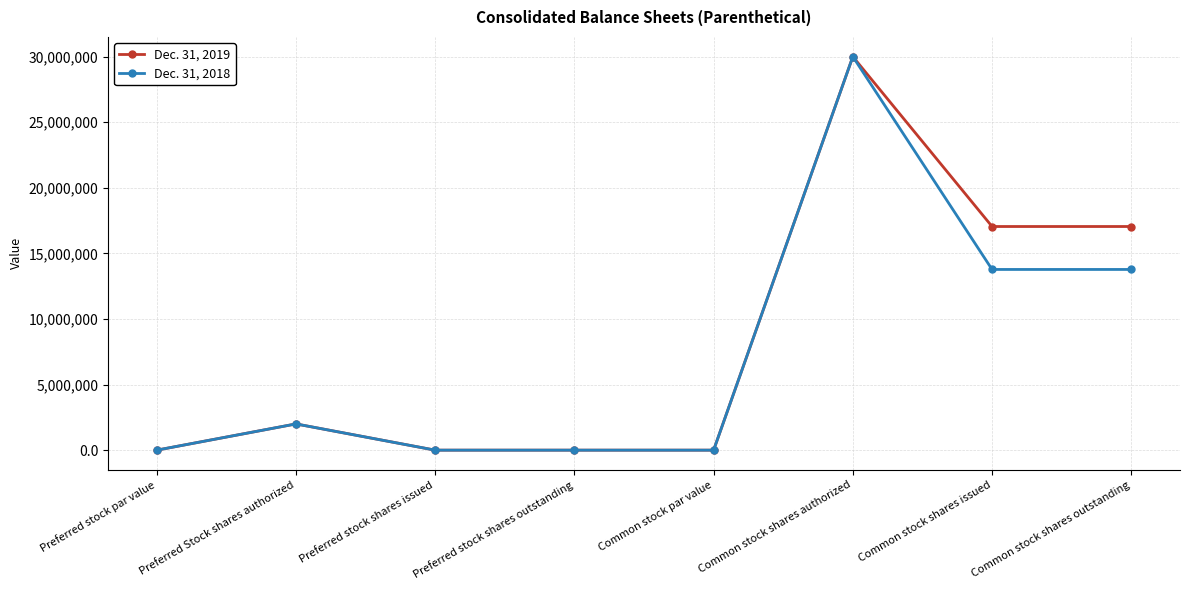

What is the total value across all series at Common stock shares outstanding?

30824878